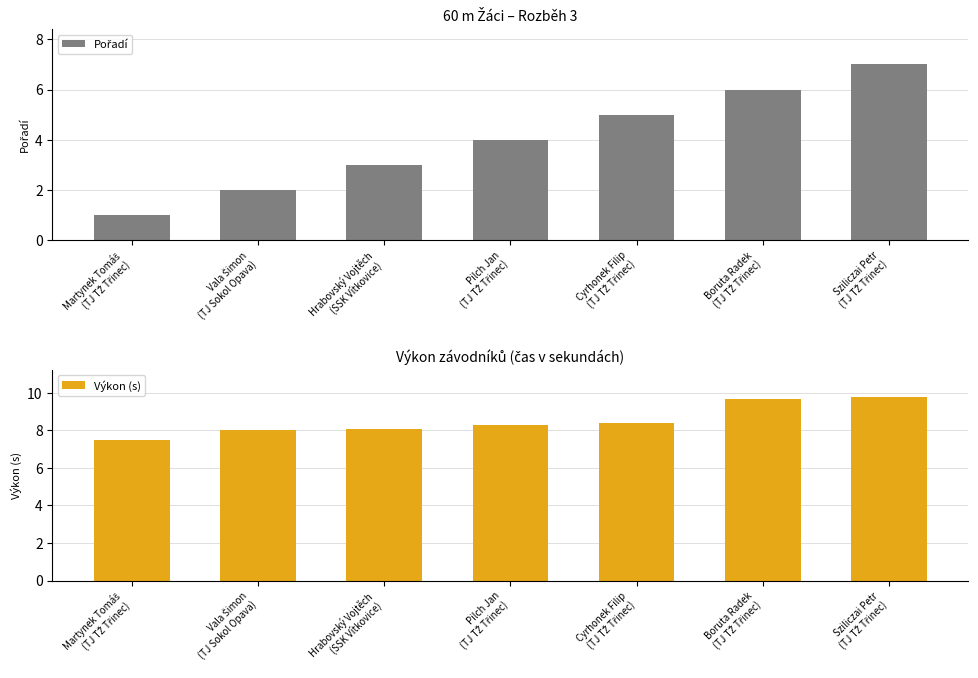

Read the Výkon (s) value at Martynek Tomáš
(TJ TŽ Třinec).

7.5